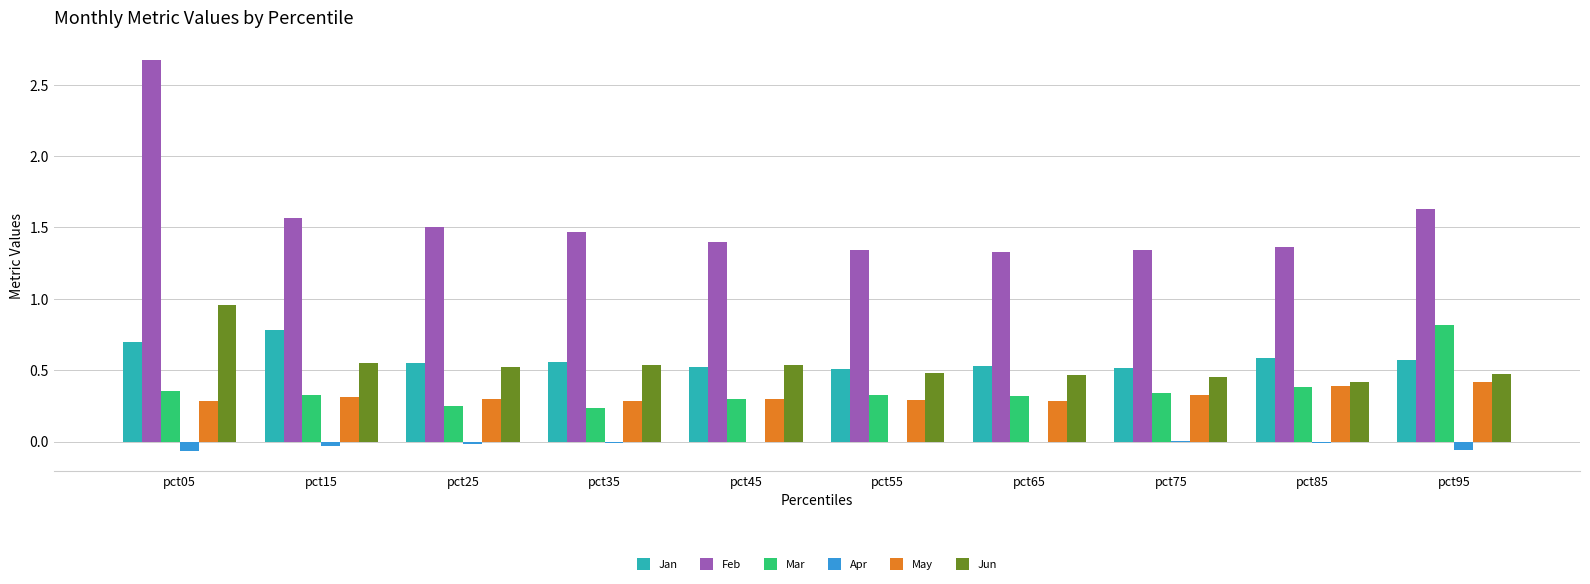

What is the sum of all Feb values?

15.6